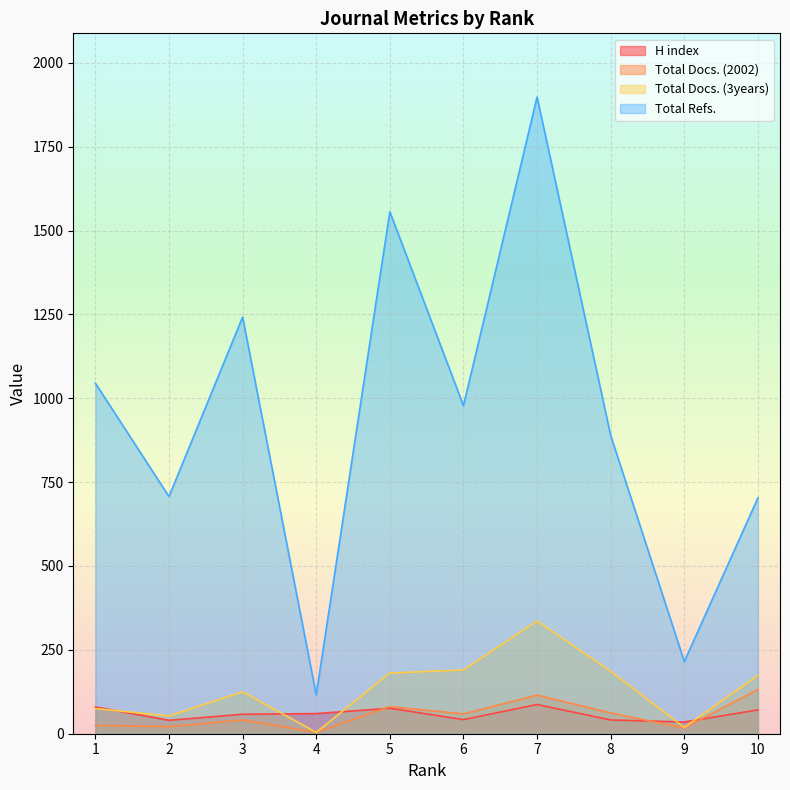

What is the sum of the Total Docs. (3years) values at 4 and 2?

57